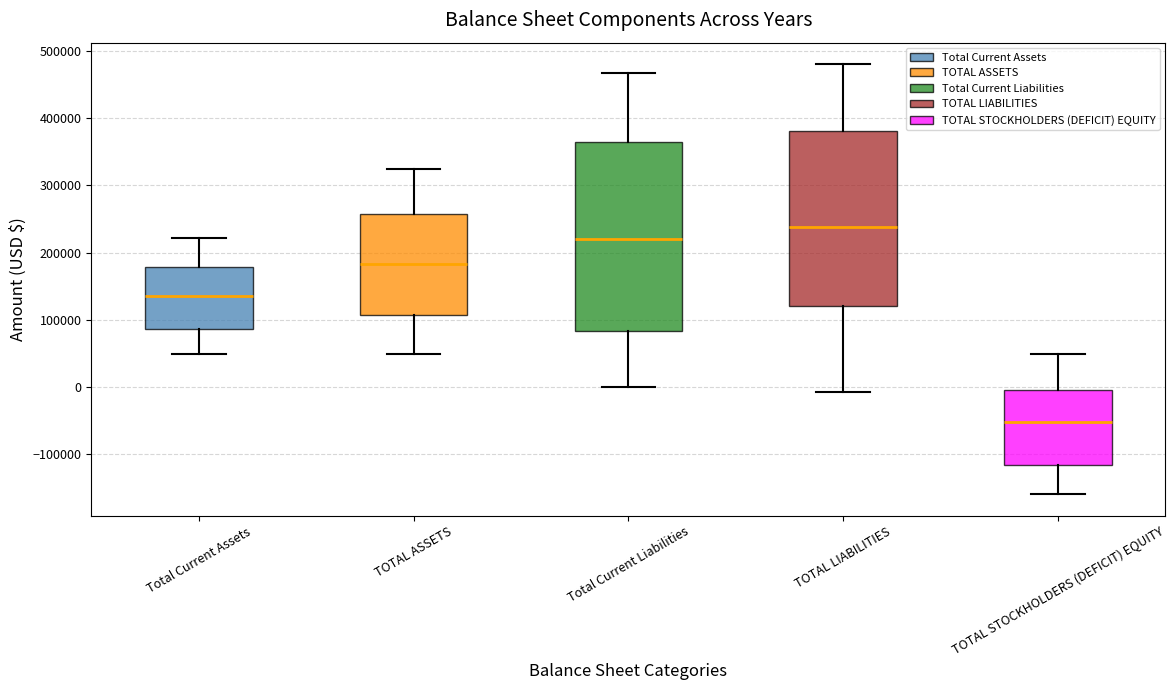

Reading left to right, transcribe this box plot: for each box, give where its median line is, the range the box spans, and where its two whiskers end, as read against the y-axis. The values are not printed on the chart, so give them approximately, as read against the axis.

Total Current Assets: median 140000, box 90000 to 180000, whiskers 50000 to 220000
TOTAL ASSETS: median 180000, box 110000 to 260000, whiskers 50000 to 320000
Total Current Liabilities: median 220000, box 80000 to 370000, whiskers 0 to 470000
TOTAL LIABILITIES: median 240000, box 120000 to 380000, whiskers -10000 to 480000
TOTAL STOCKHOLDERS (DEFICIT) EQUITY: median -50000, box -120000 to 0, whiskers -160000 to 50000